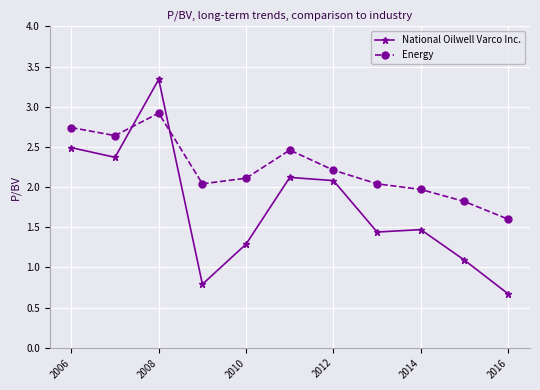

Rank the series by their average value, from lowest to highest.

National Oilwell Varco Inc., Energy